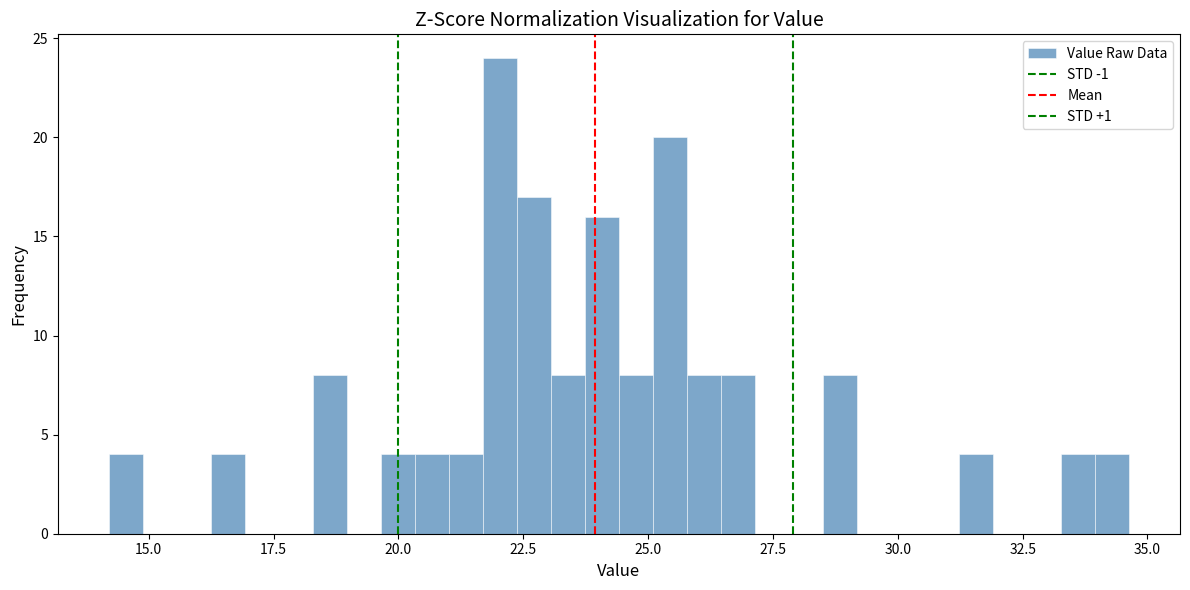

Around what value on the x-axis is the tallest bar? Give the approximate position of its centre, as read against the axis.

22.0